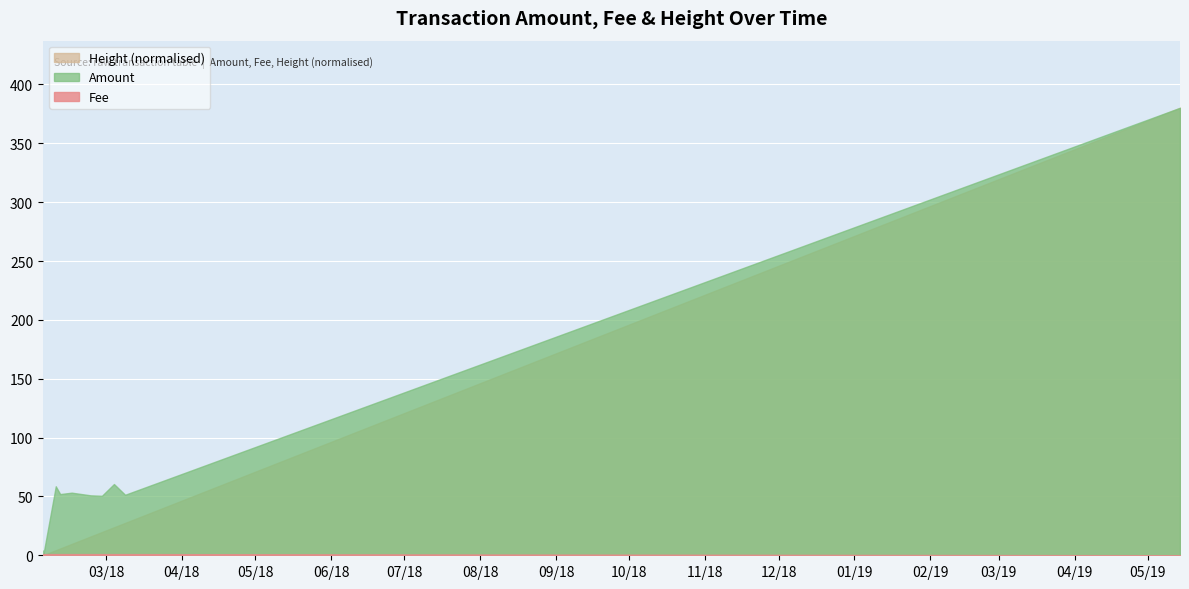

True or false: Amount and Height cross at least once.

False